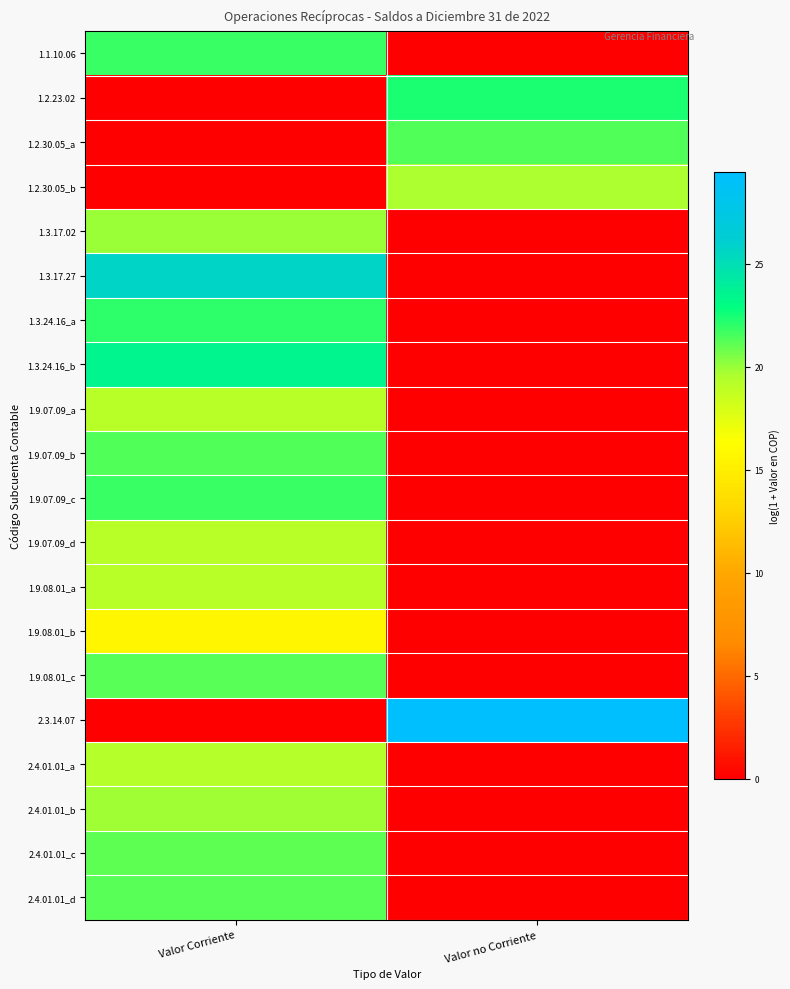

What is the total value across all series at Valor no Corriente?

92.8